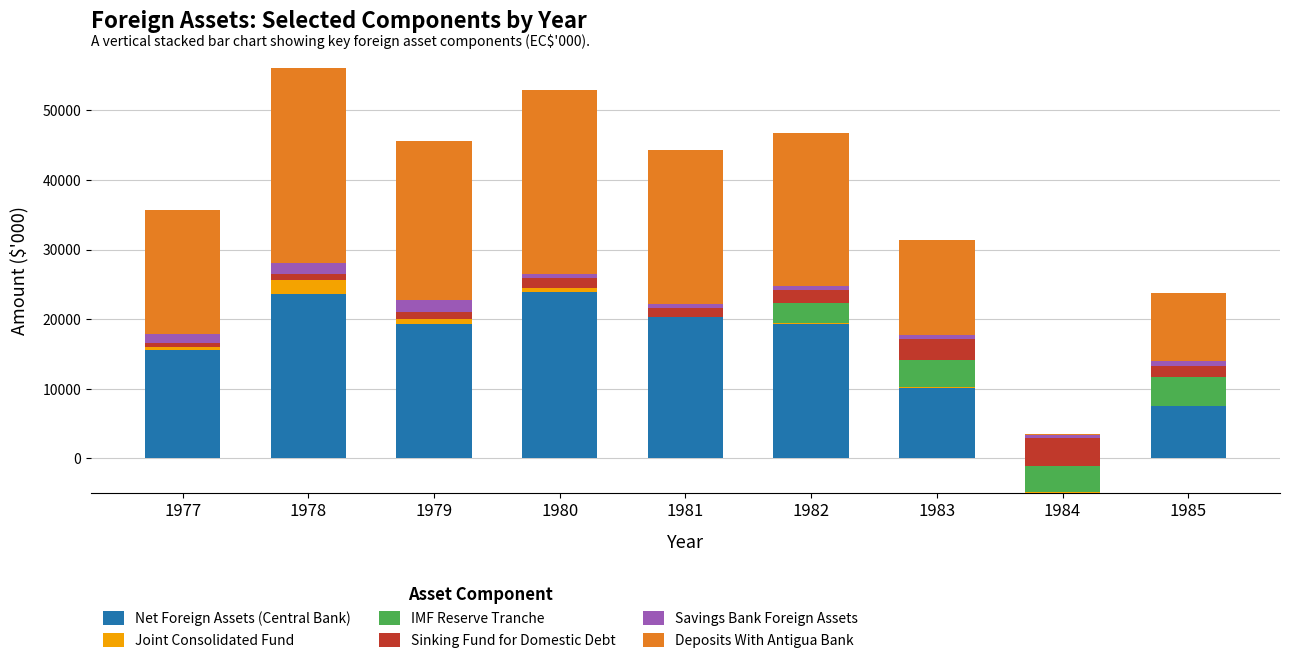

What are all the series names shown in the legend?

Net Foreign Assets (Central Bank), Joint Consolidated Fund, IMF Reserve Tranche, Sinking Fund for Domestic Debt, Savings Bank Foreign Assets, Deposits With Antigua Bank